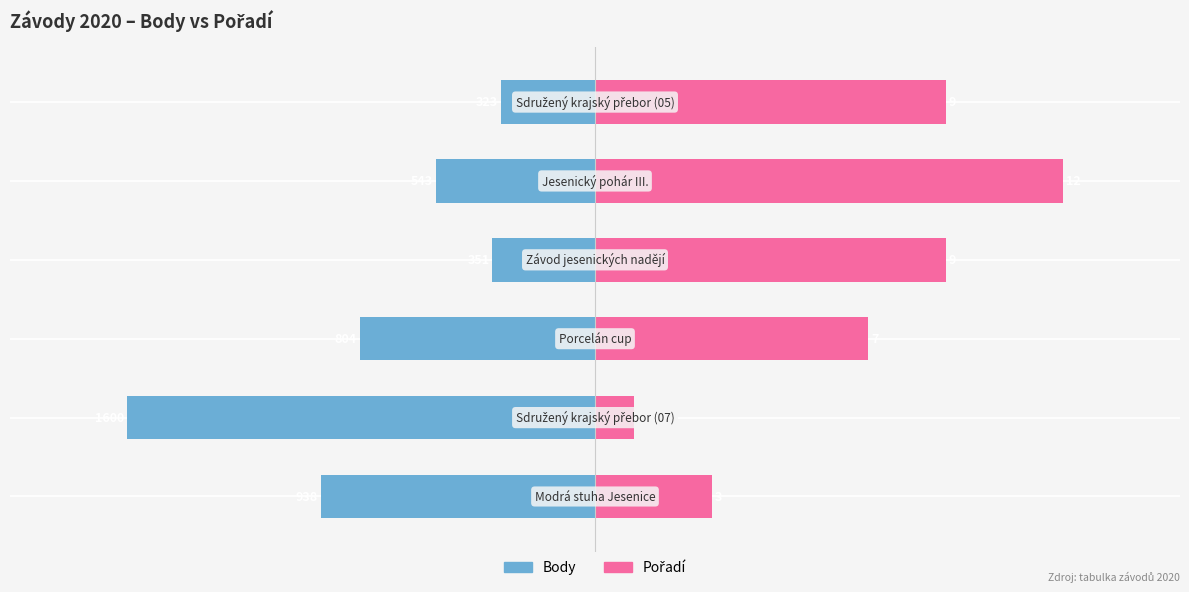

Count the number of categories in the chart.

6